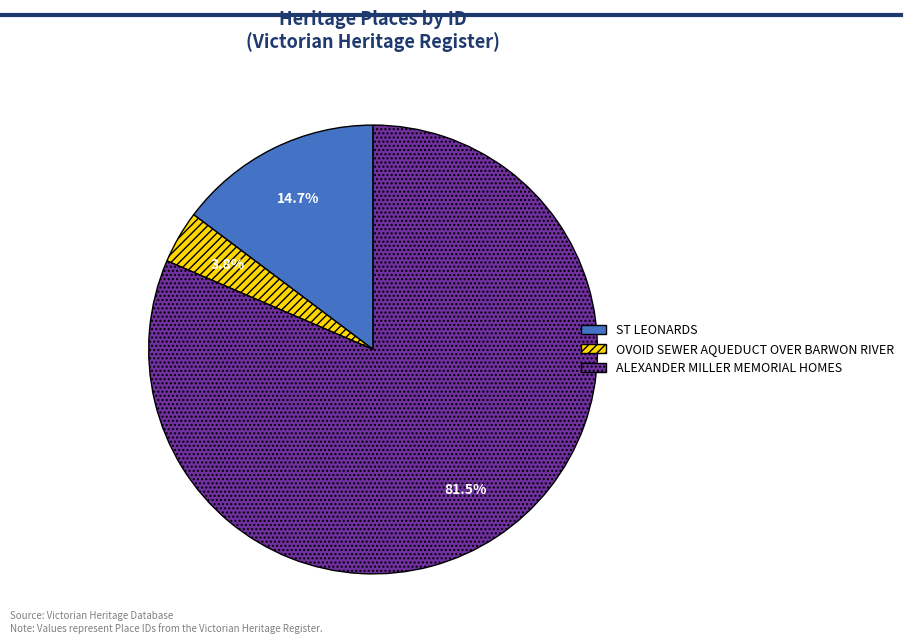

Which slice represents more than half of the pie?

ALEXANDER MILLER MEMORIAL HOMES